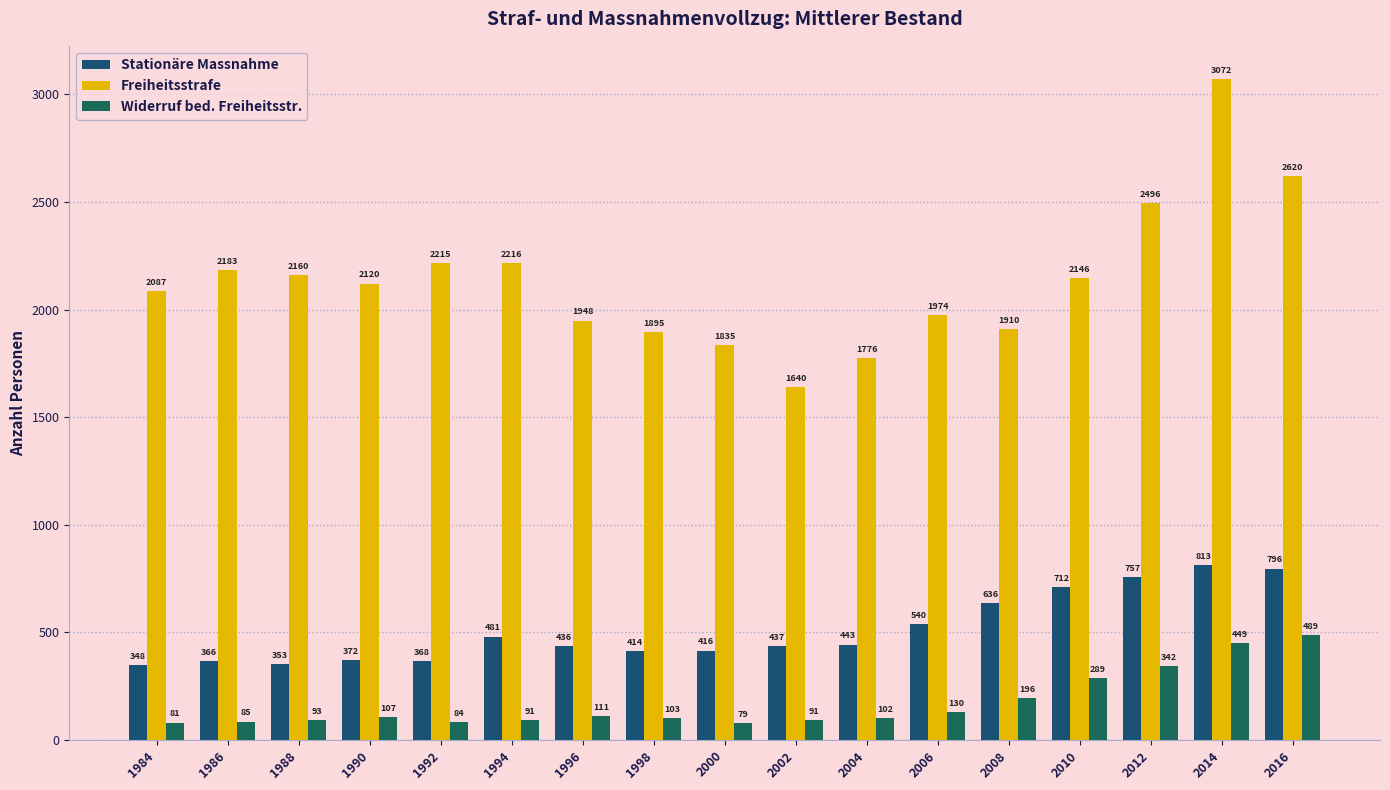

At which category is the sum across all series the highest?

2014